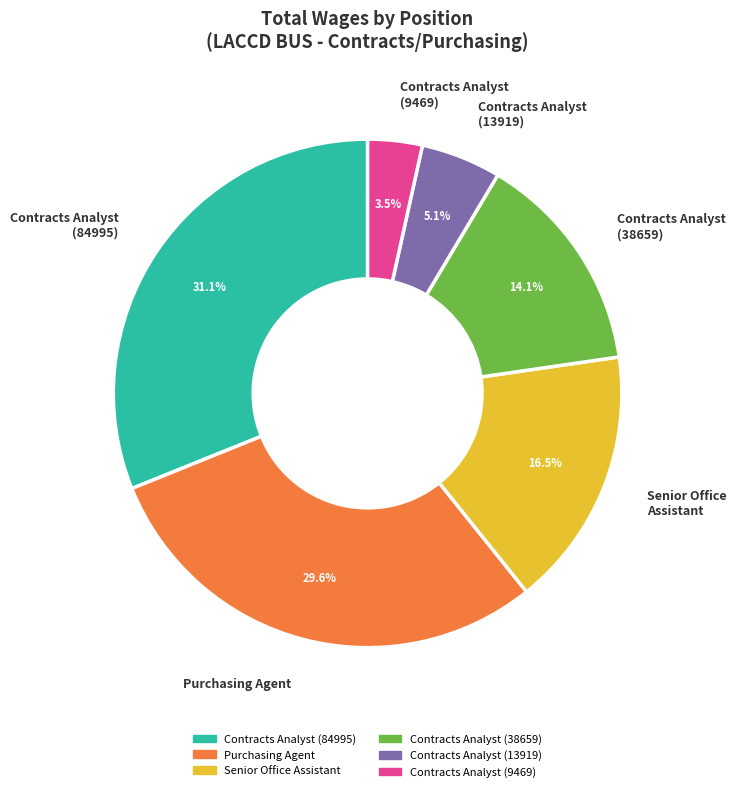

How many slices are in this pie chart?

6